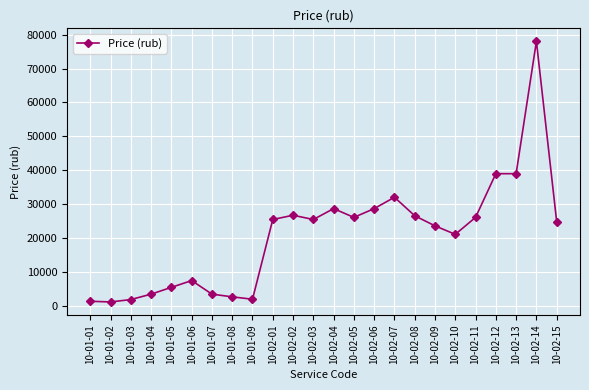

Is it true that the value at 10-02-06 is 11332?

False